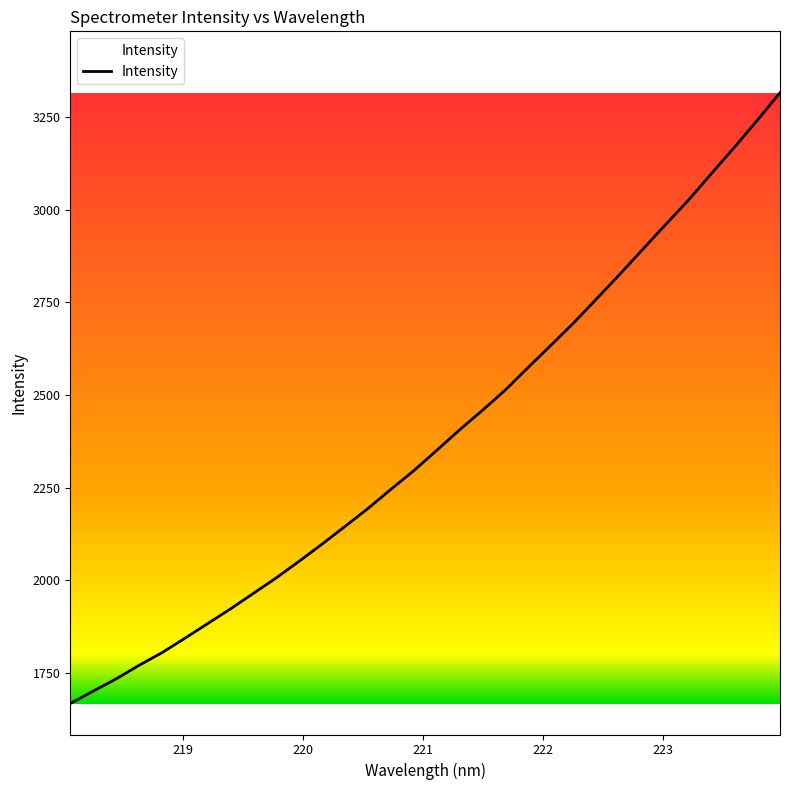

What is the difference between the maximum and minimum values?

1647.1